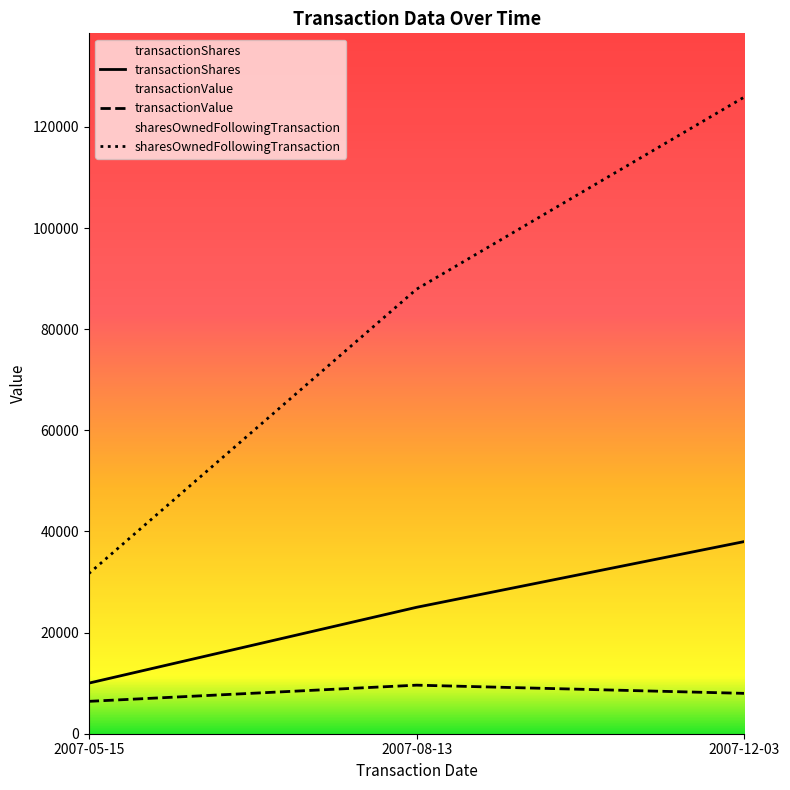

Between 2007-08-13 and 2007-12-03, which series saw the biggest shift?

sharesOwnedFollowingTransaction